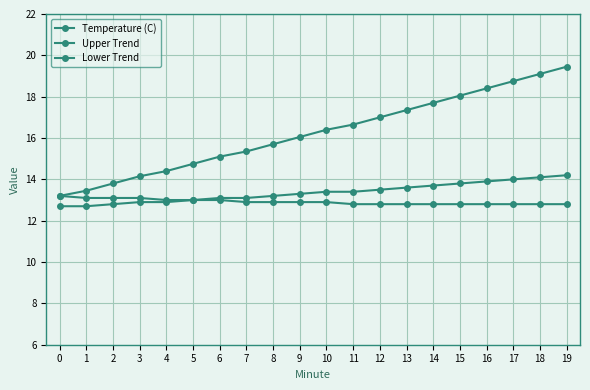

Does the chart have visible grid lines?

Yes